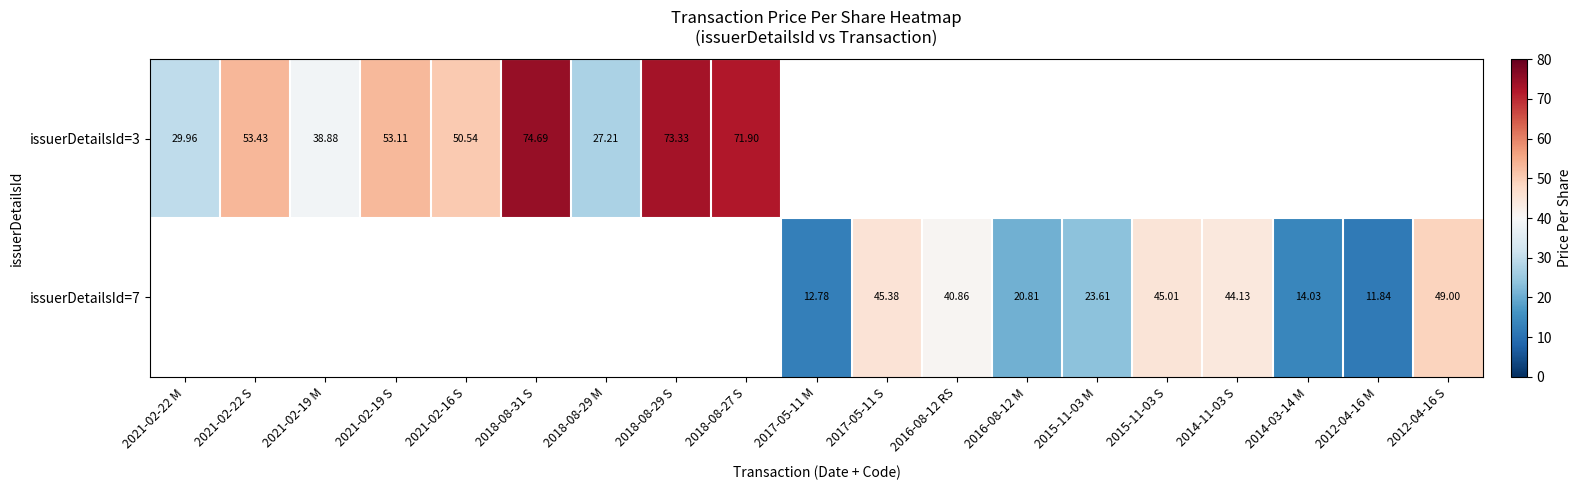

Is the value of issuerDetailsId=3 at 2021-02-16 S greater than the value of issuerDetailsId=7 at 2014-11-03 S?

Yes